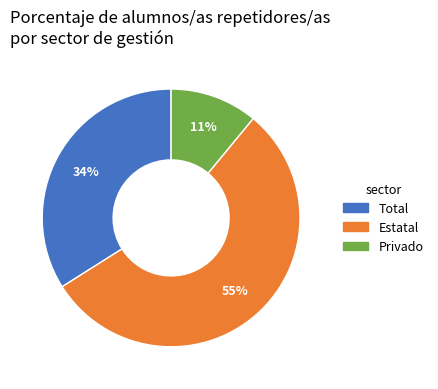

Is it true that Privado is 1% of the pie?

False